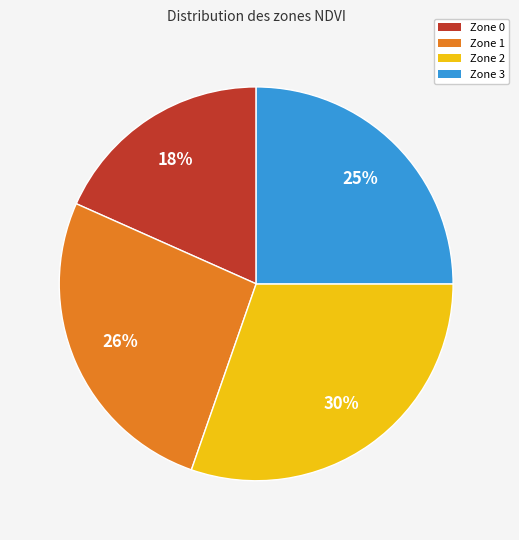

Is the sum of Zone 2 and Zone 3 greater than half?

Yes